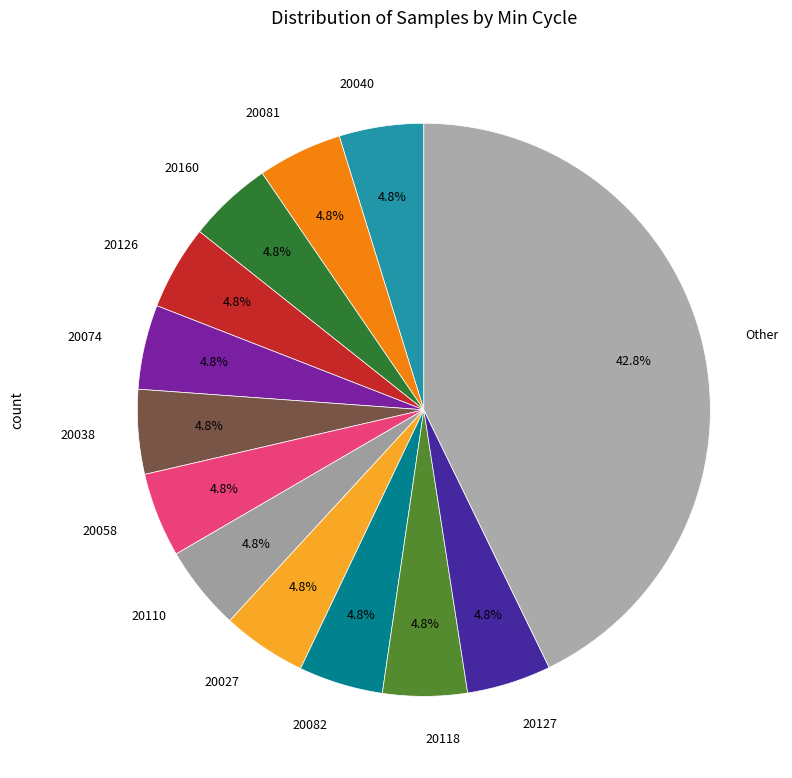

Which has a higher value, Other or 20058?

Other